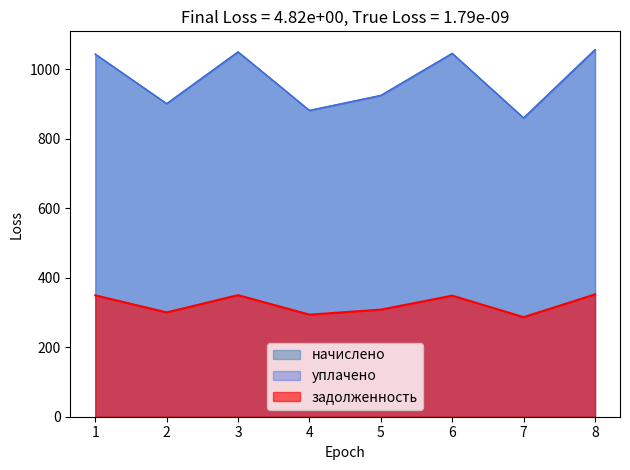

Which series has the largest total across all categories?

начислено